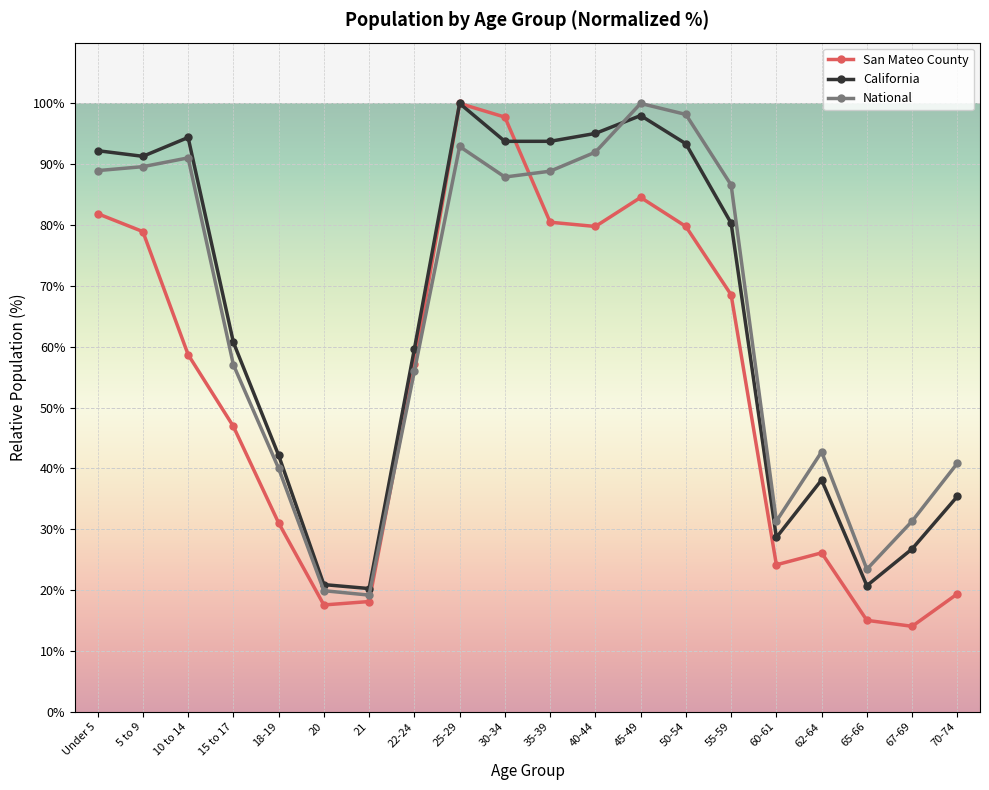

What is the maximum value shown in the chart?

100.0